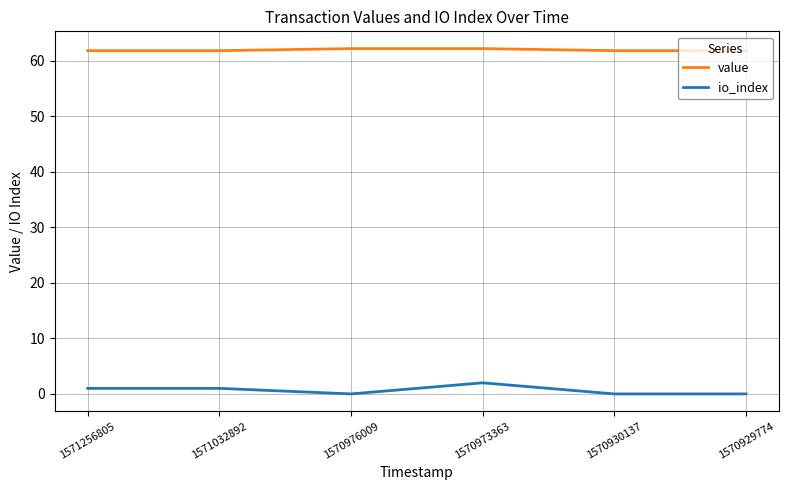

The value series shows 61.8 at 1570929774. True or false?

True